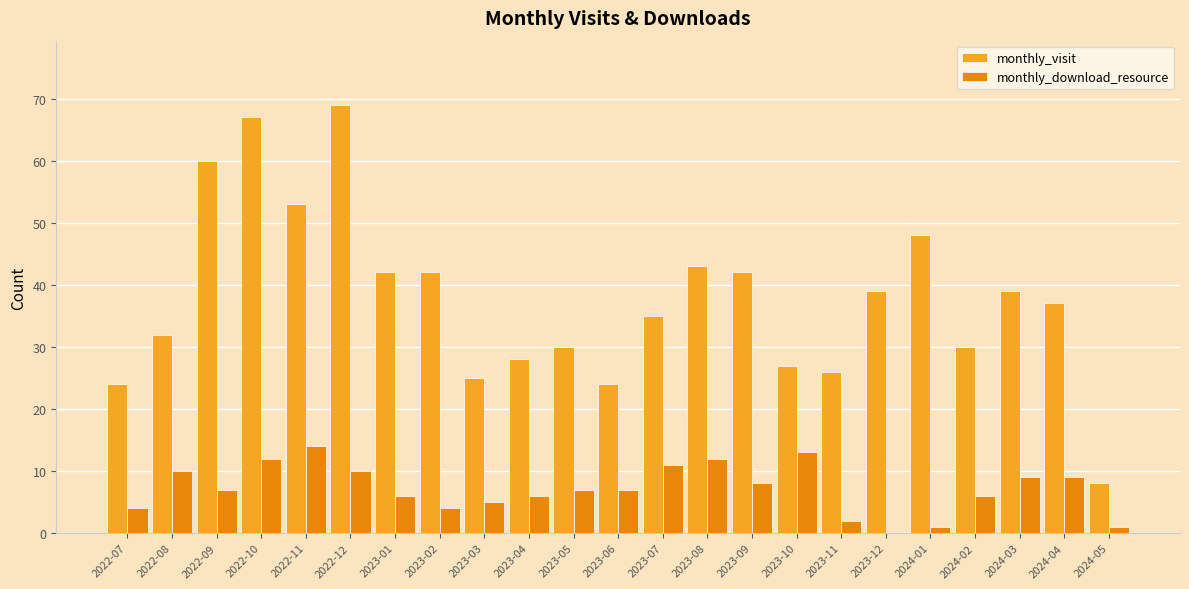

Is the value of monthly_download_resource at 2022-07 greater than the value of monthly_visit at 2022-10?

No